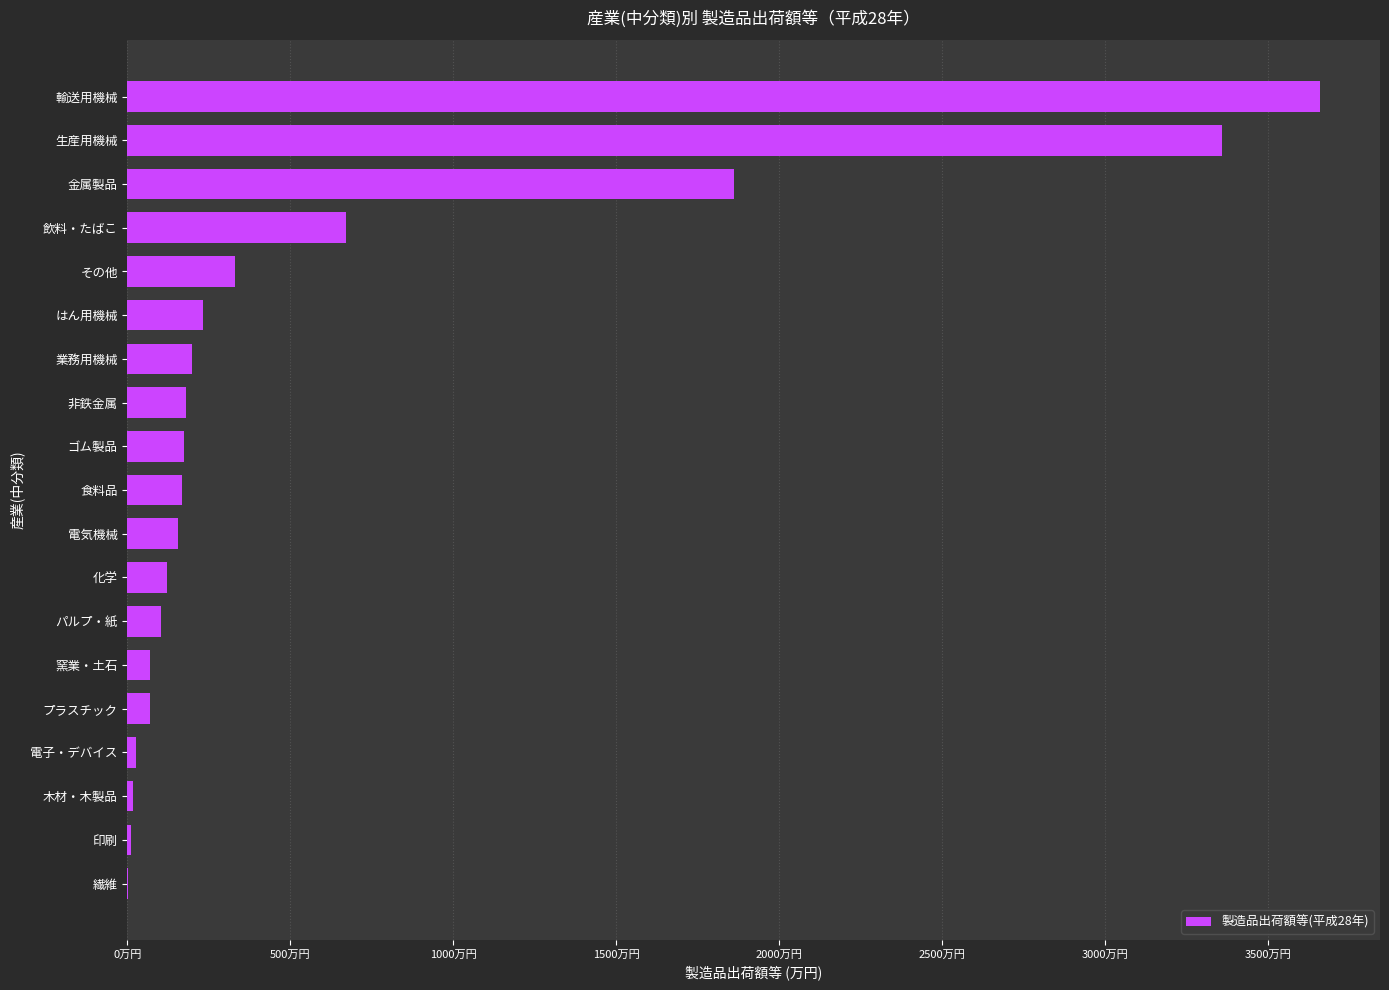

What is the sum of all values?

114044930